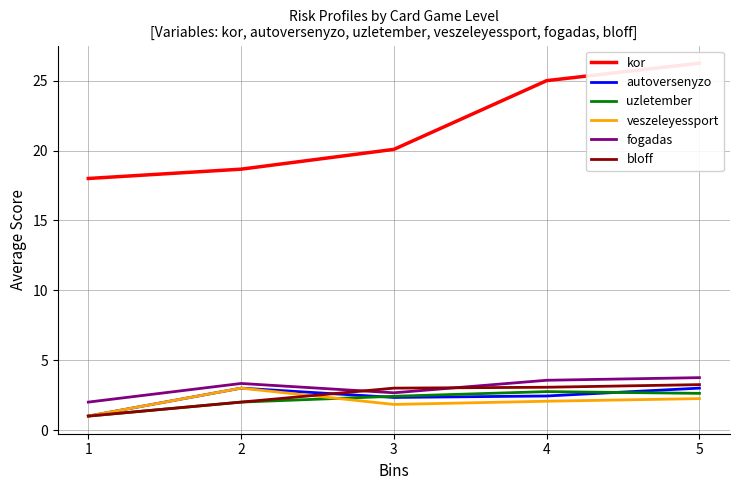

At how many categories does at least one series exceed 9?

5